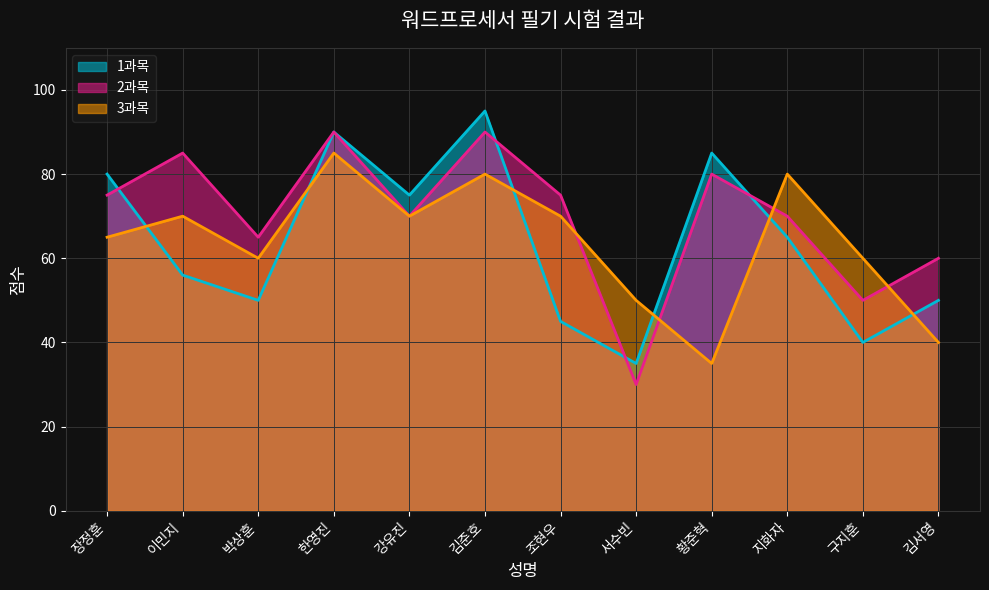

The 3과목 series shows 80 at 김준호. True or false?

True